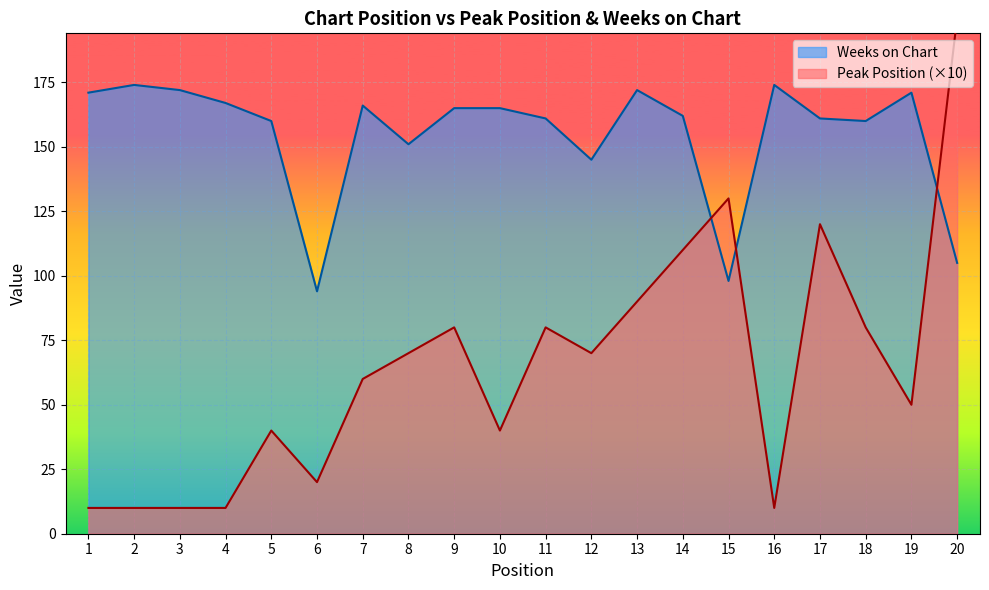

At which label does Peak Position first exceed 70?

9